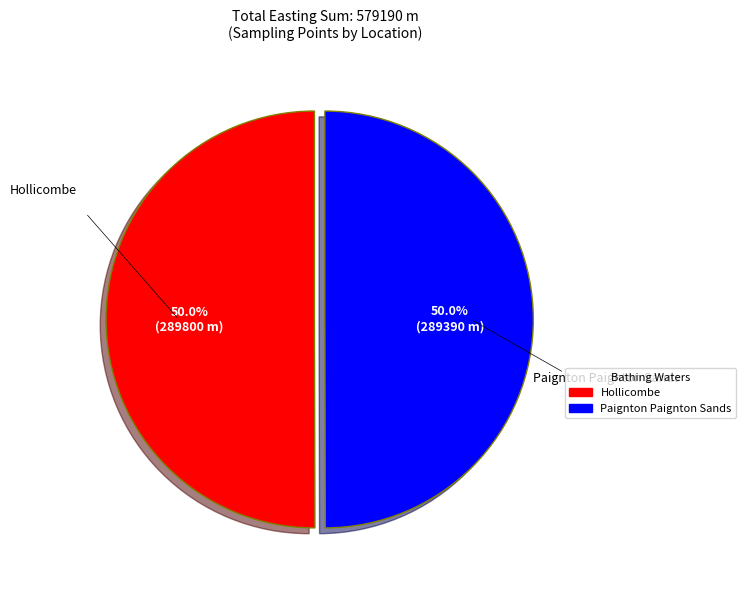

What percentage is NOT represented by Hollicombe?

50.0%